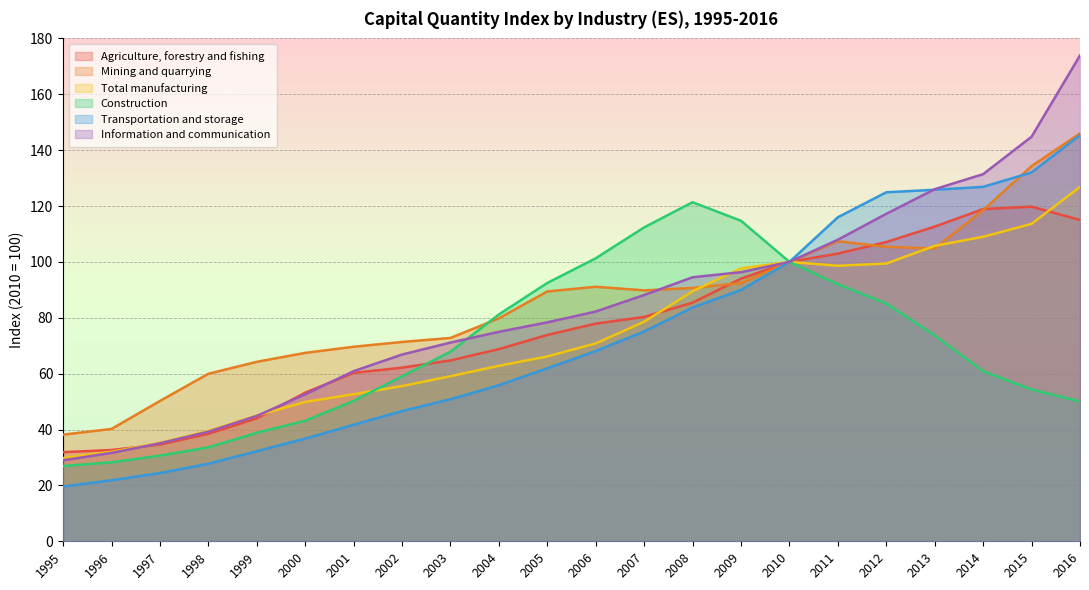

What is the sum of the Information and communication values at 2008 and 2009?

190.8